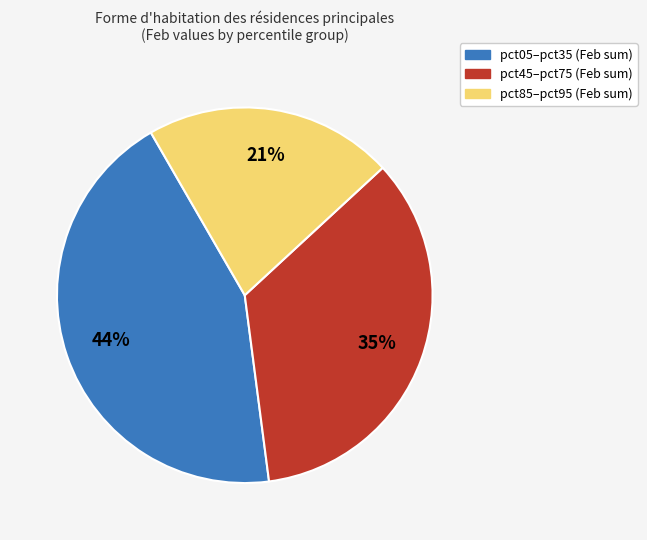

To the nearest percent, what is the average slice percentage?

33%